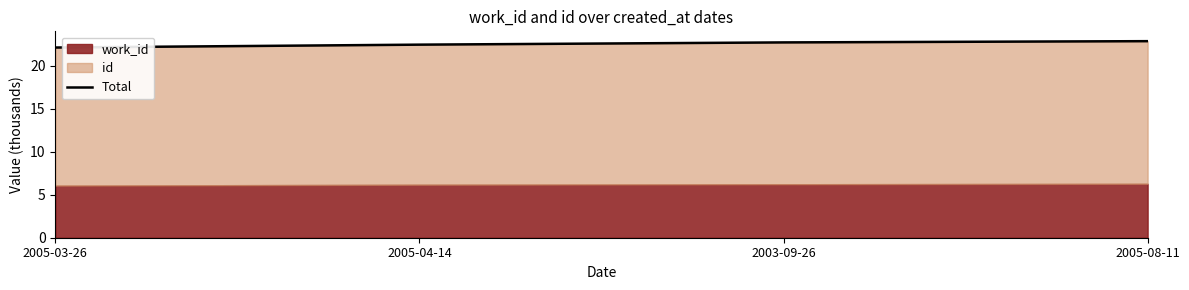

What is the greatest value displayed?

22.8